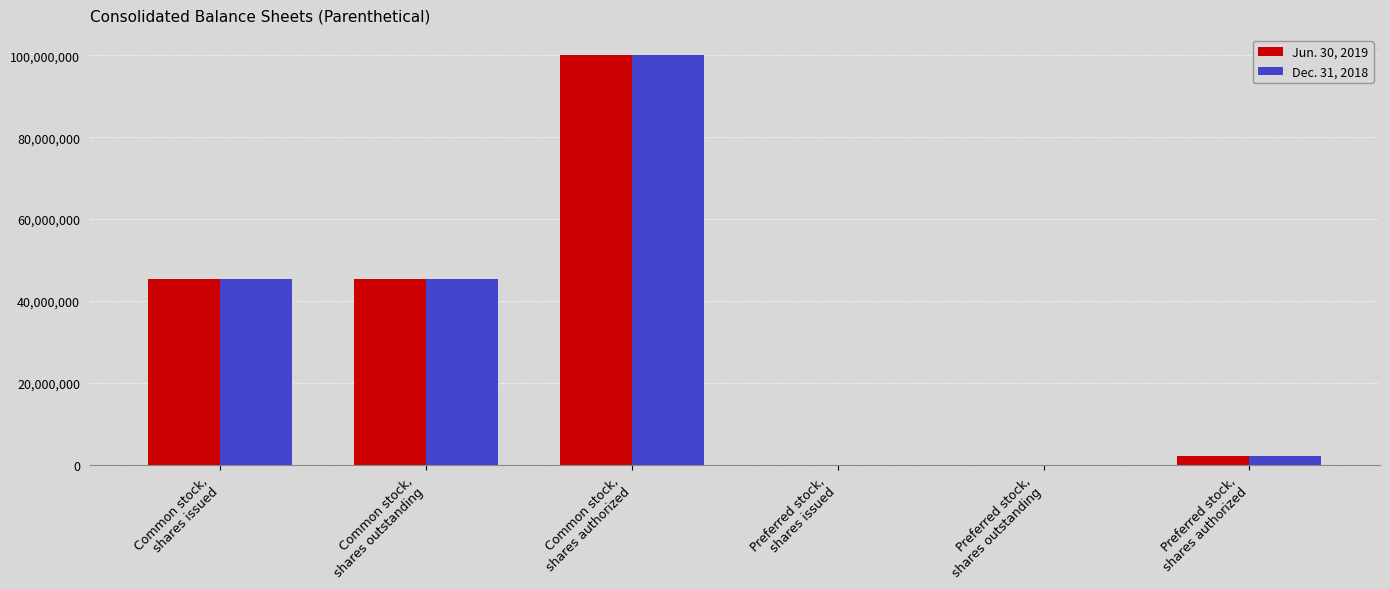

Are the bars horizontal?

No